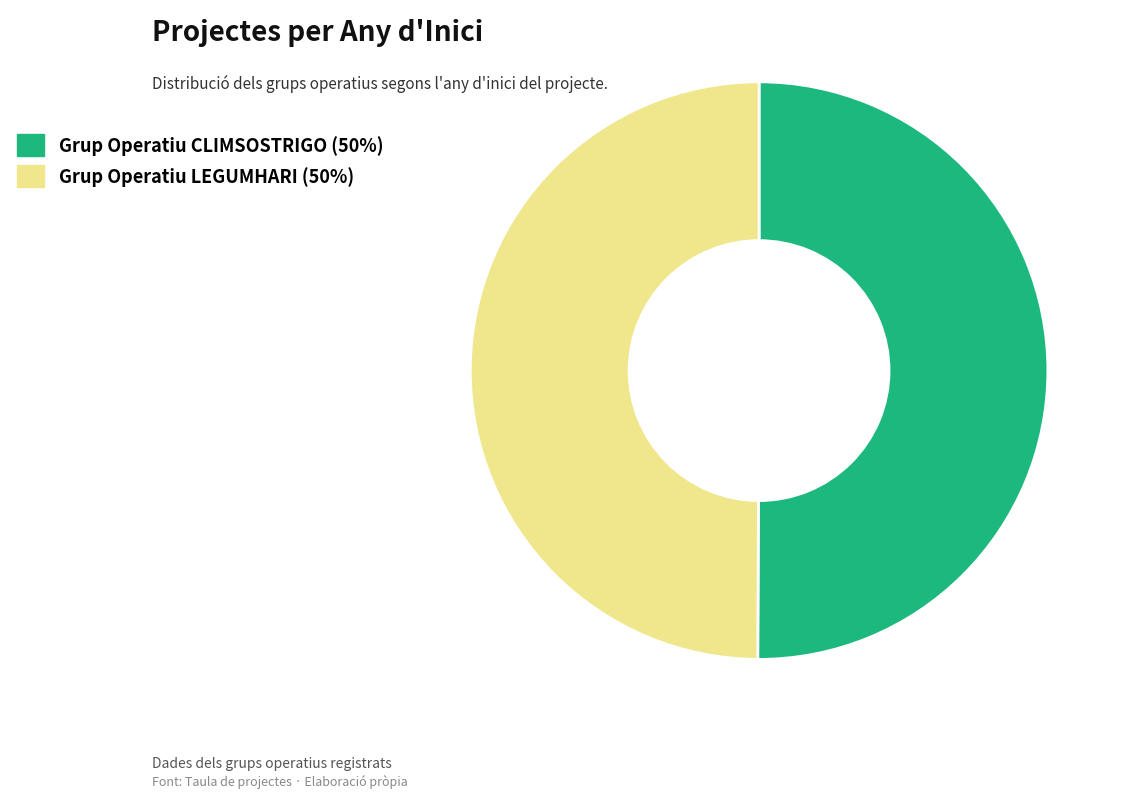

What is the ratio of the value at Grup Operatiu CLIMSOSTRIGO to the value at Grup Operatiu LEGUMHARI?

1.0